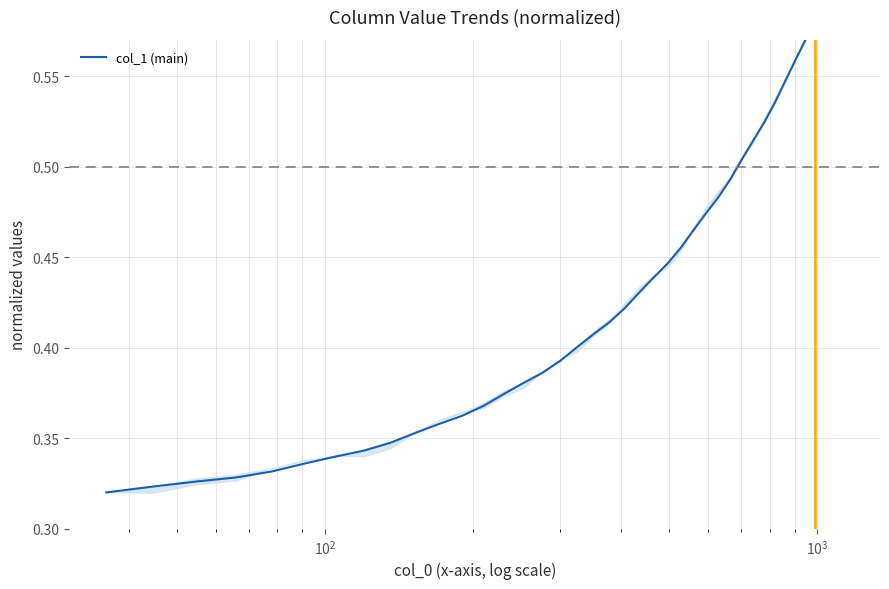

Count the number of categories in the chart.

40